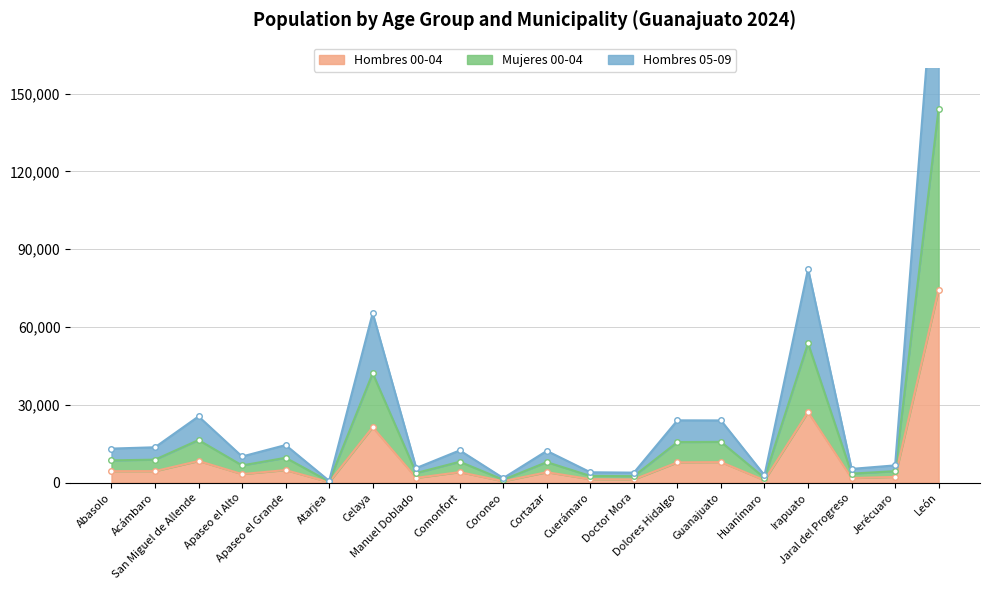

What is the difference between the Hombres 00-04 values at Guanajuato and Comonfort?

3871